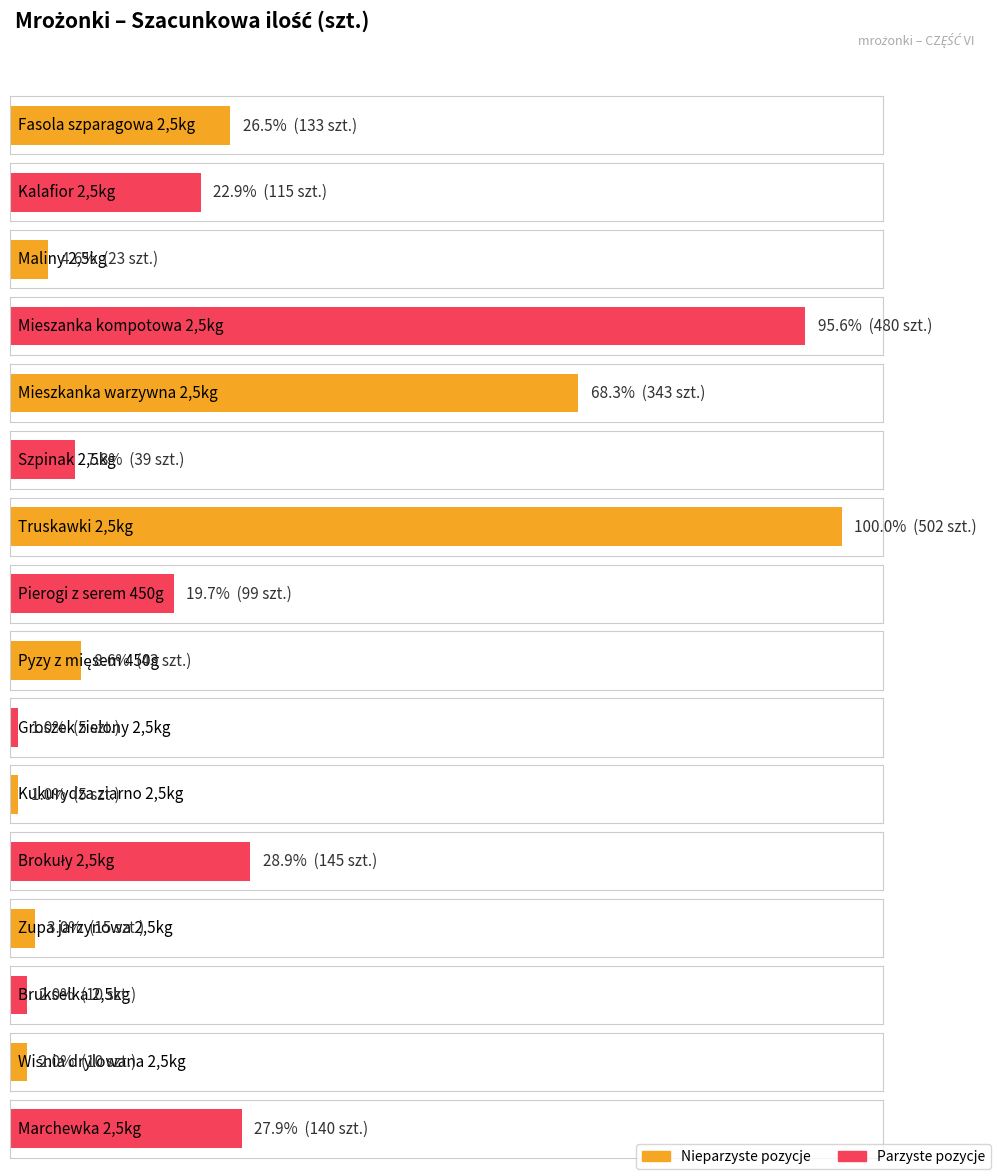

What is the minimum value shown in the chart?

5